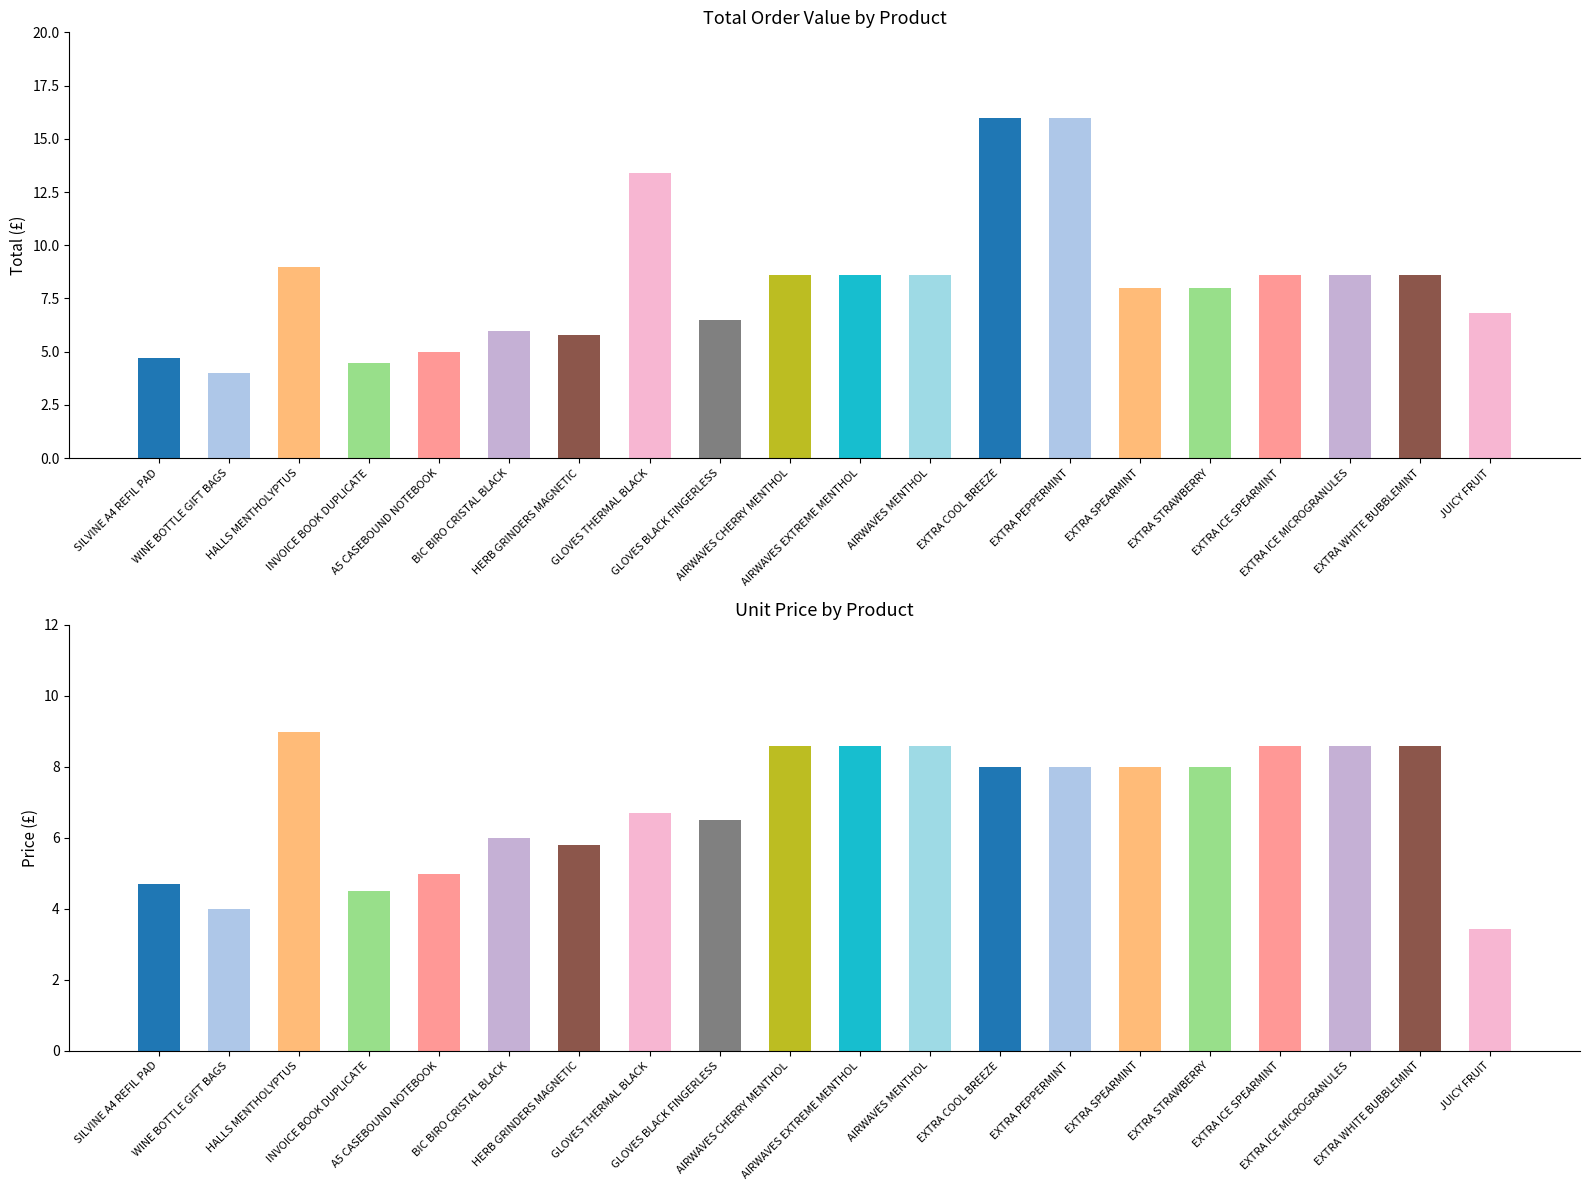

Is it true that Price equals 4.2 at EXTRA PEPPERMINT?

False